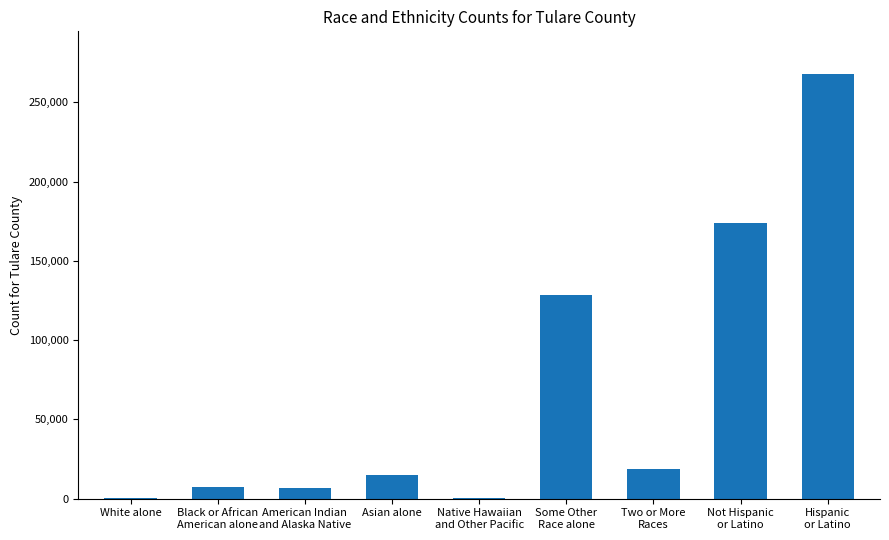

Are the bars horizontal?

No